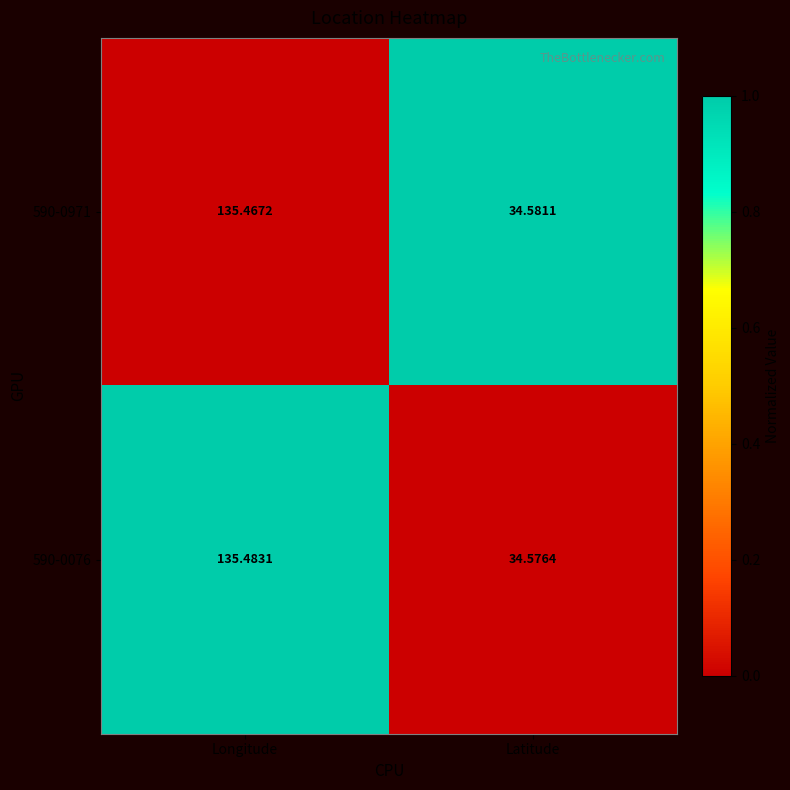

Which series has the largest range (max minus min)?

590-0076